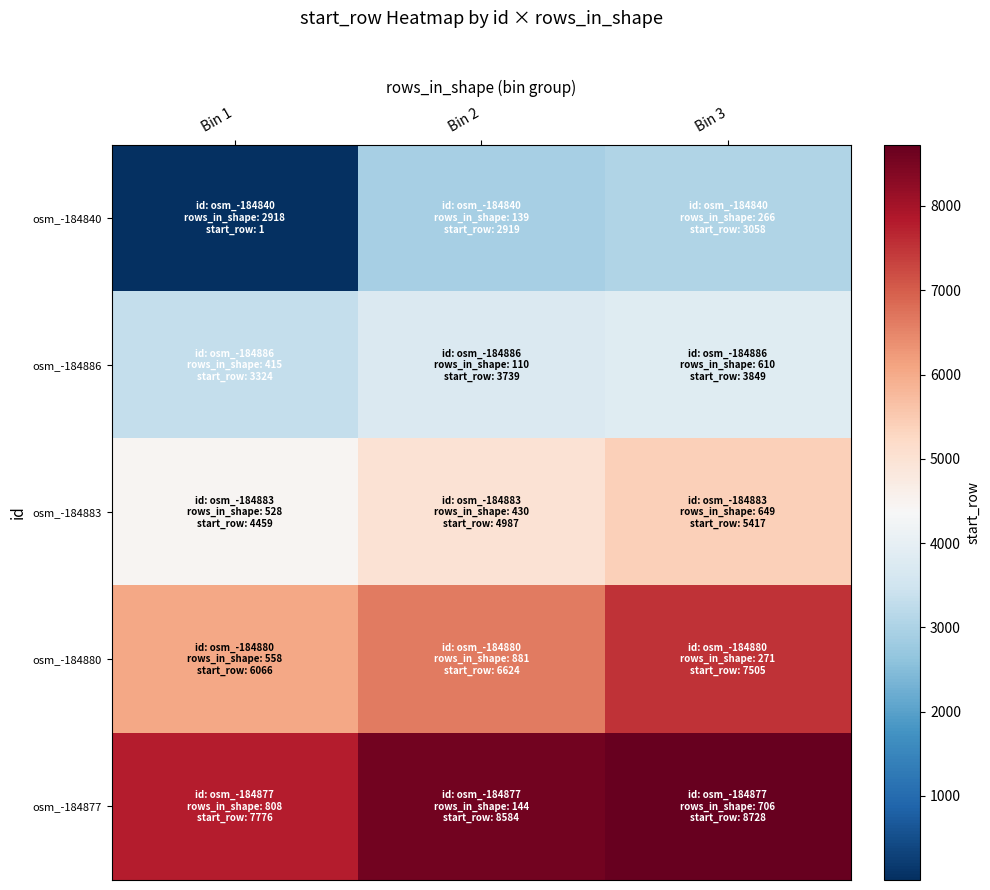

What is the greatest value displayed?

8728